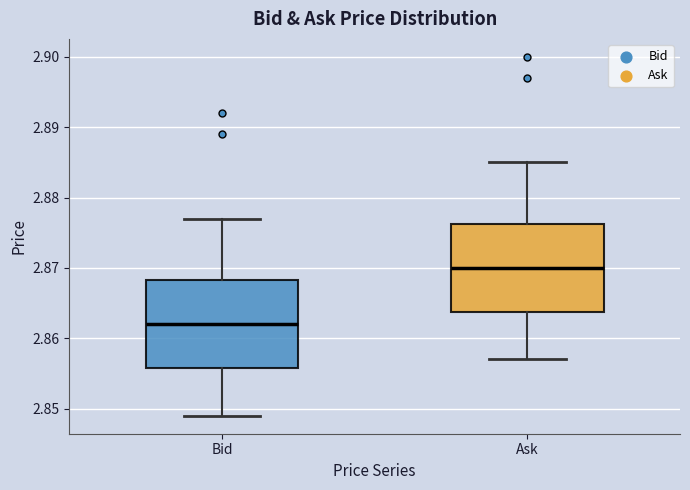

Which box's median line is the highest?

Ask